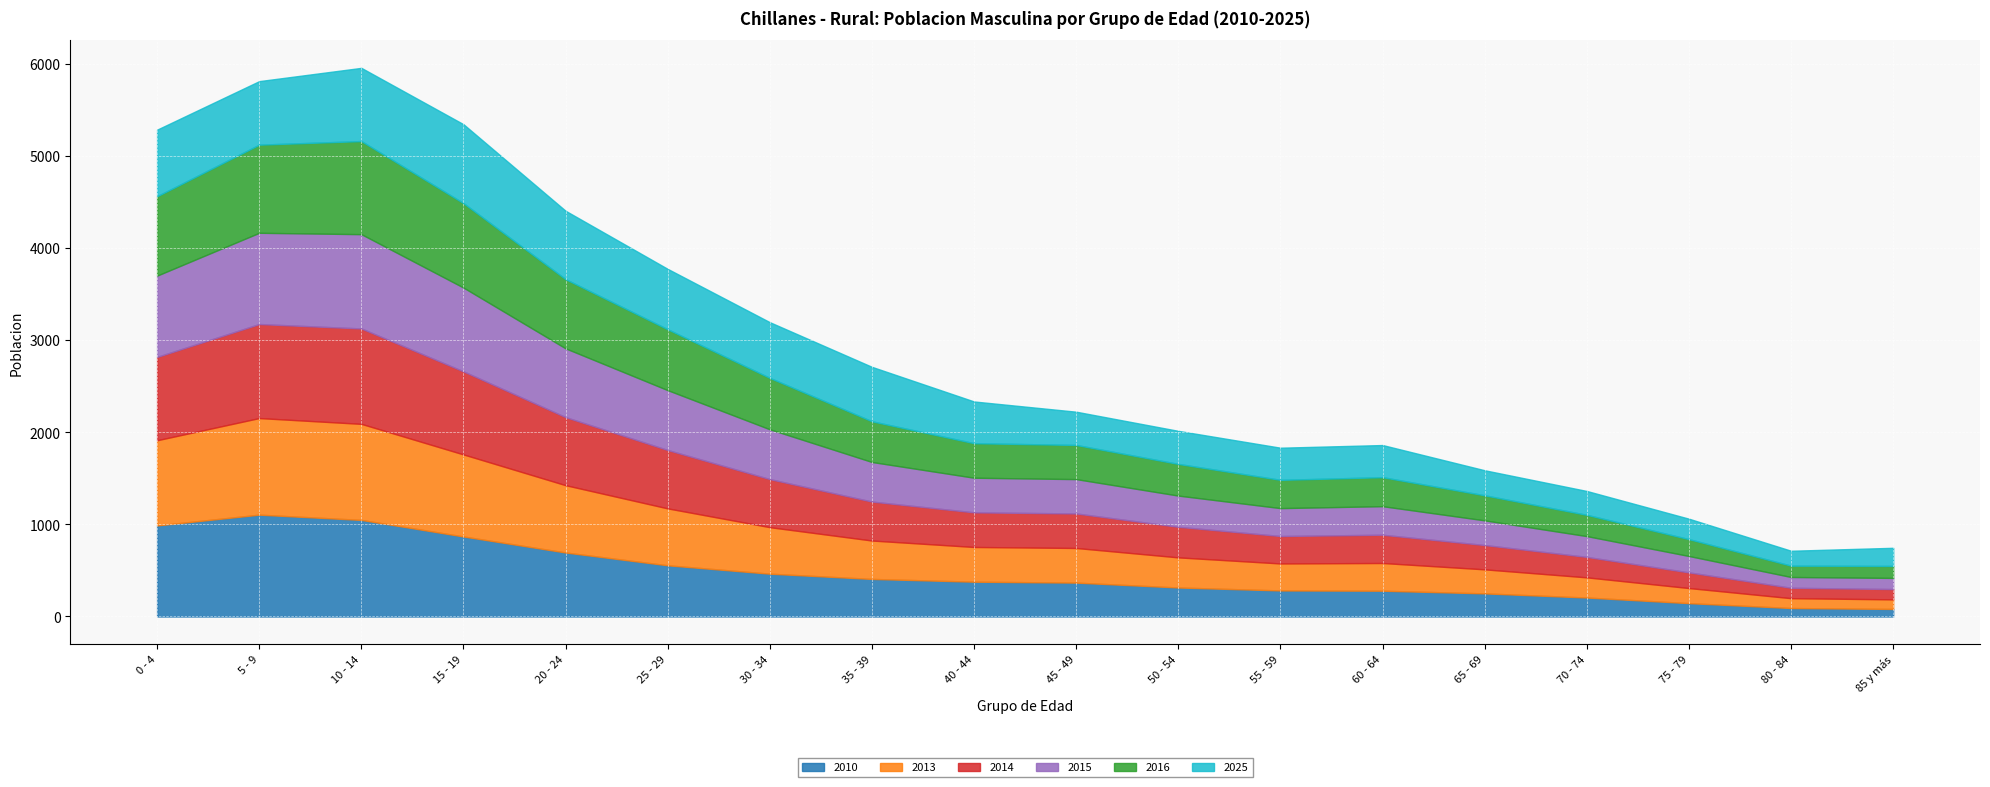

True or false: 2010 has a value of 910 at 20 - 24.

False